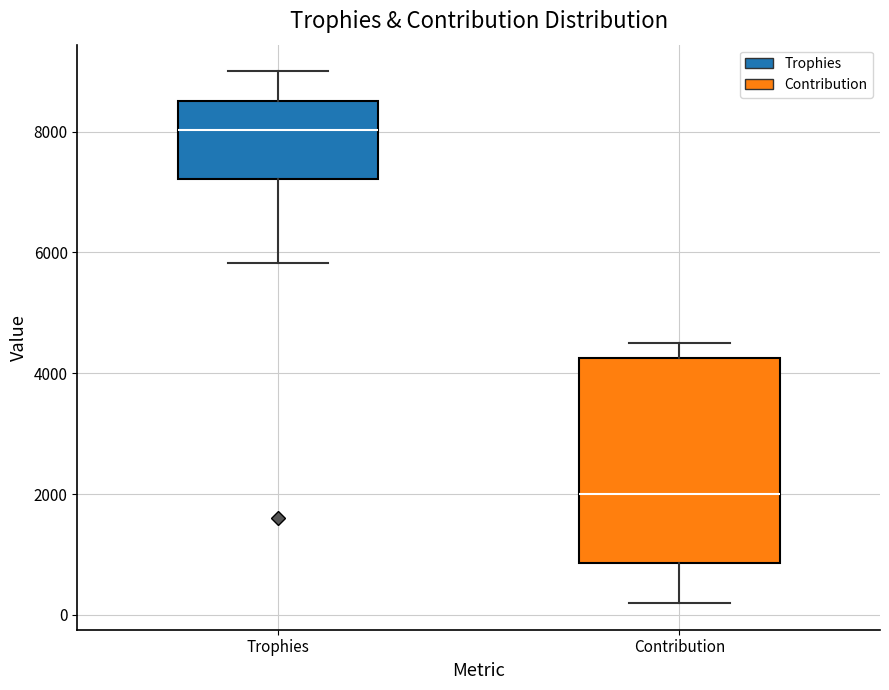

Reading left to right, read every box against the y-axis: the position of its median line, the range the box covers, and the ends of its whiskers. The values are not printed on the chart, so give them approximately, as read against the axis.

Trophies: median 8000, box 7200 to 8600, whiskers 5800 to 9000
Contribution: median 2000, box 800 to 4200, whiskers 200 to 4600